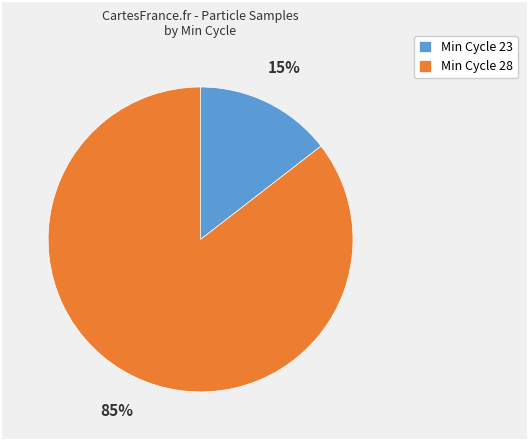

Rank the categories by value from highest to lowest.

Min Cycle 28, Min Cycle 23